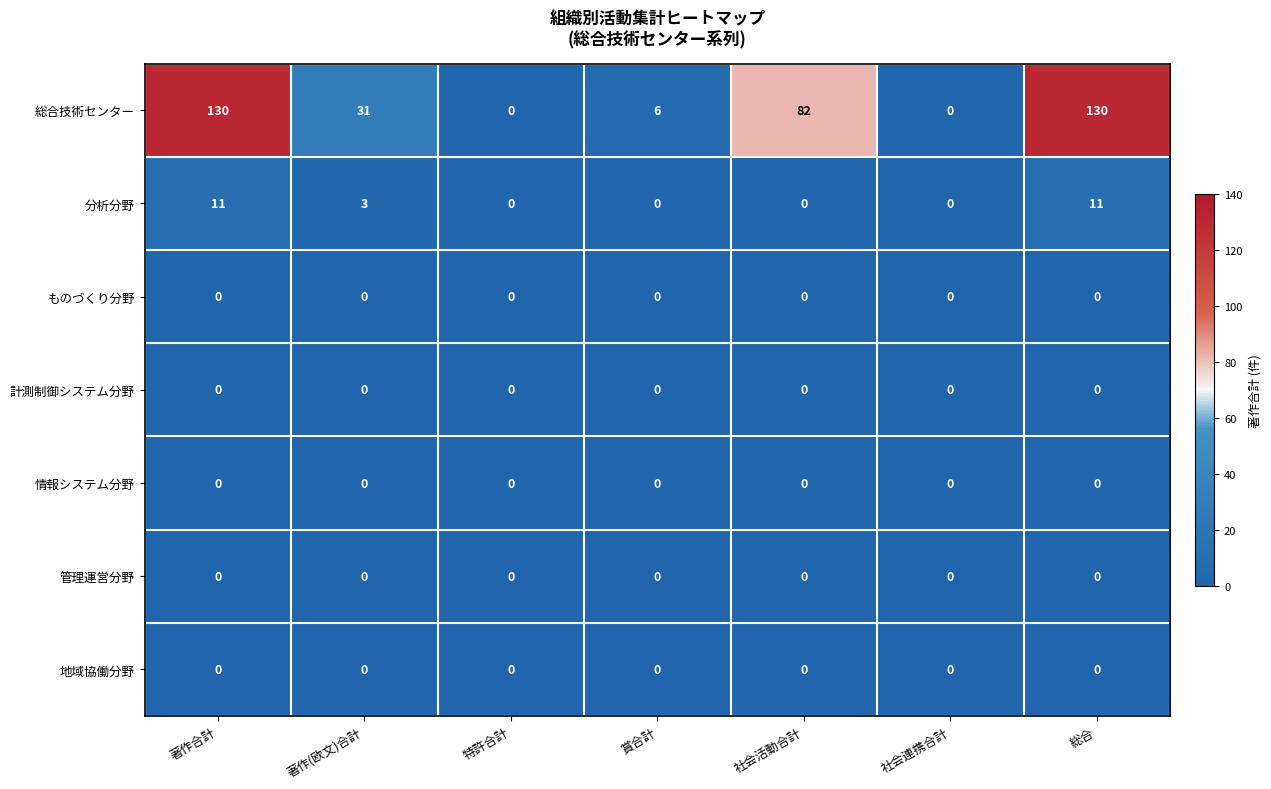

What is the difference between the second highest and second lowest values in the 分析分野 series?

11